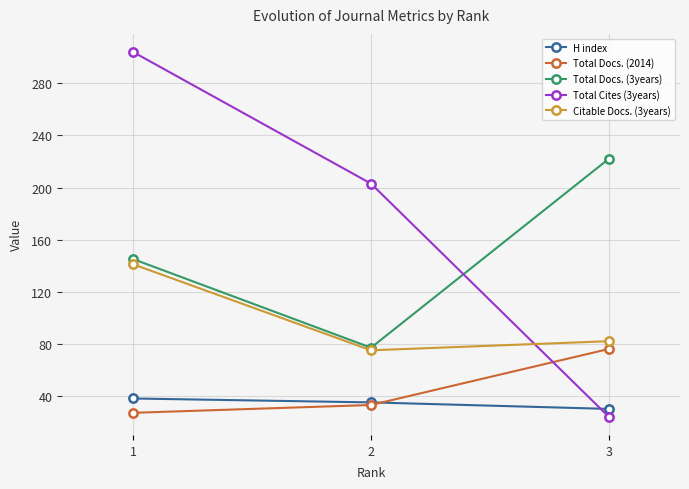

What is the difference between the maximum and second lowest values in the Total Cites (3years) series?

101